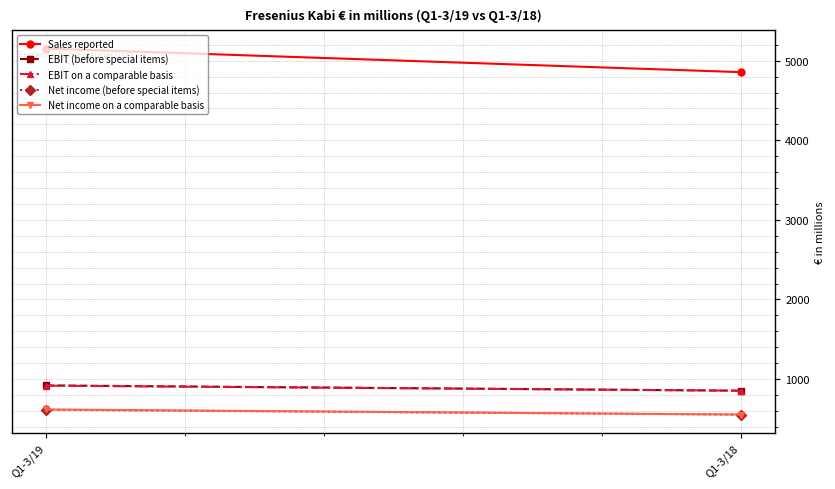

The EBIT on a comparable basis series shows 917 at Q1-3/19. True or false?

True